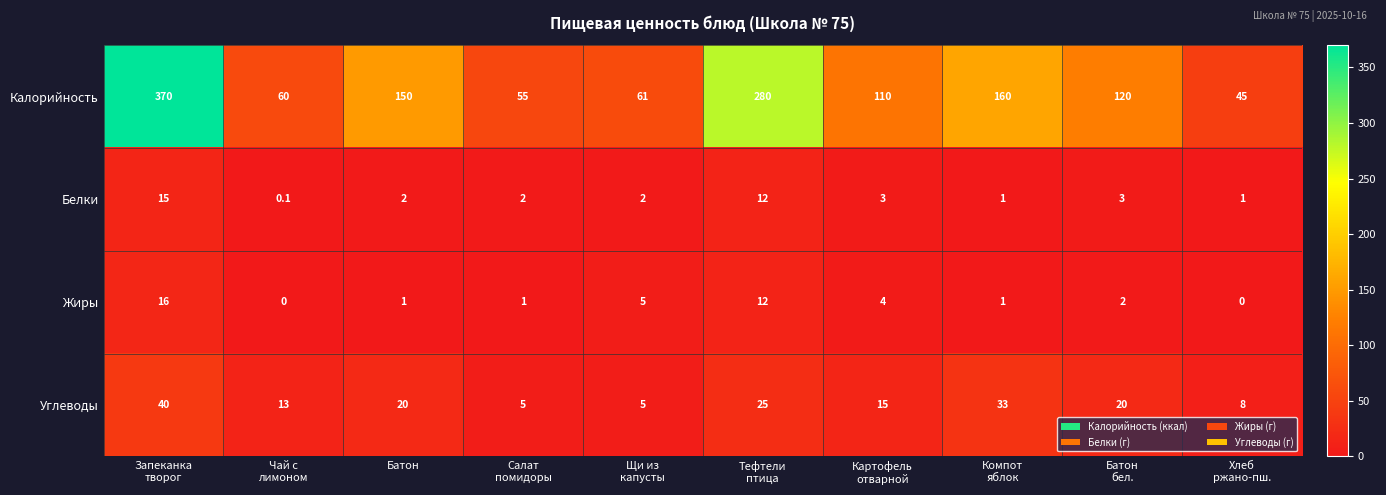

How many data points does each series have?

10